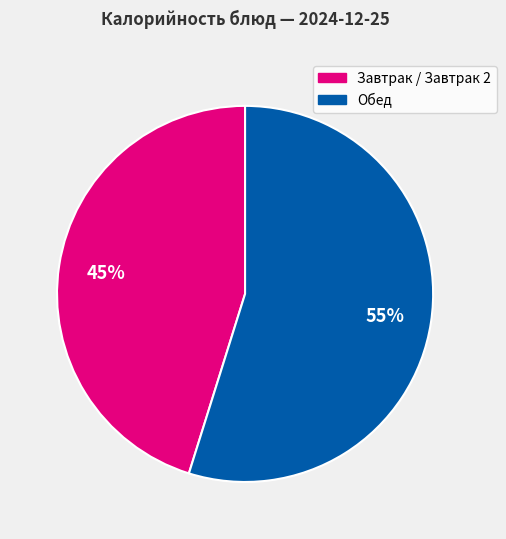

To the nearest percent, what is the average slice percentage?

50%